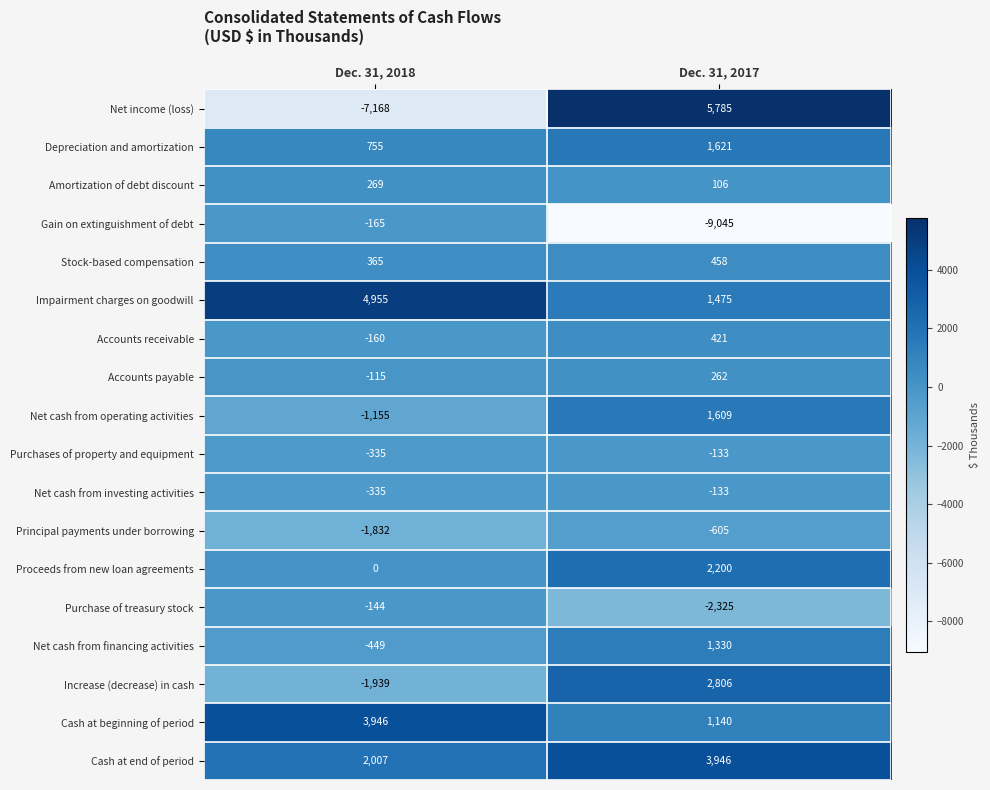

What is the sum of all Depreciation and amortization values?

2376